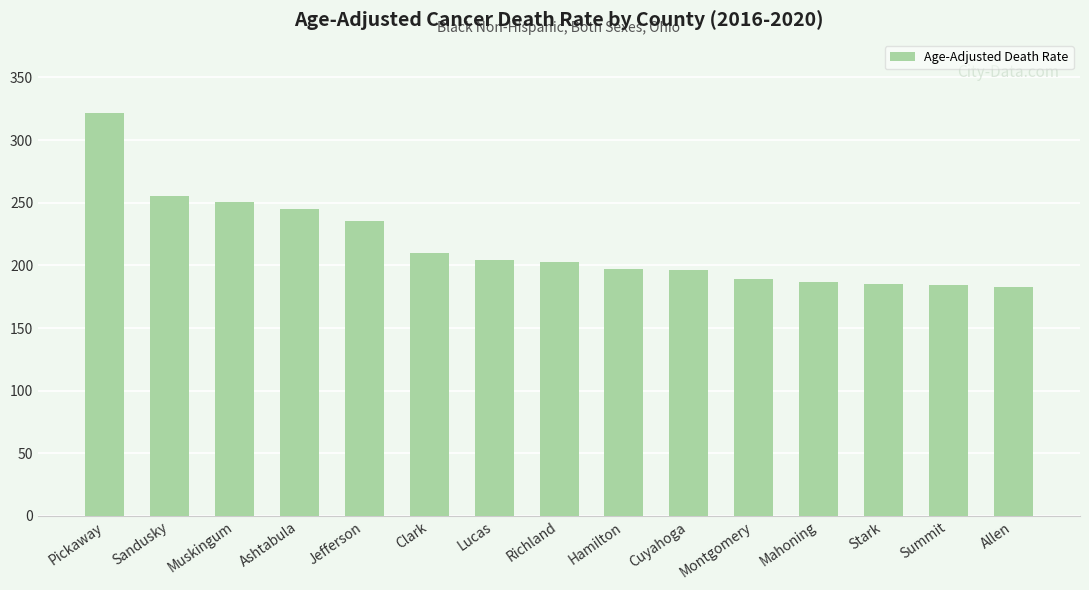

The chart shows a value of 289.7 at Cuyahoga. True or false?

False